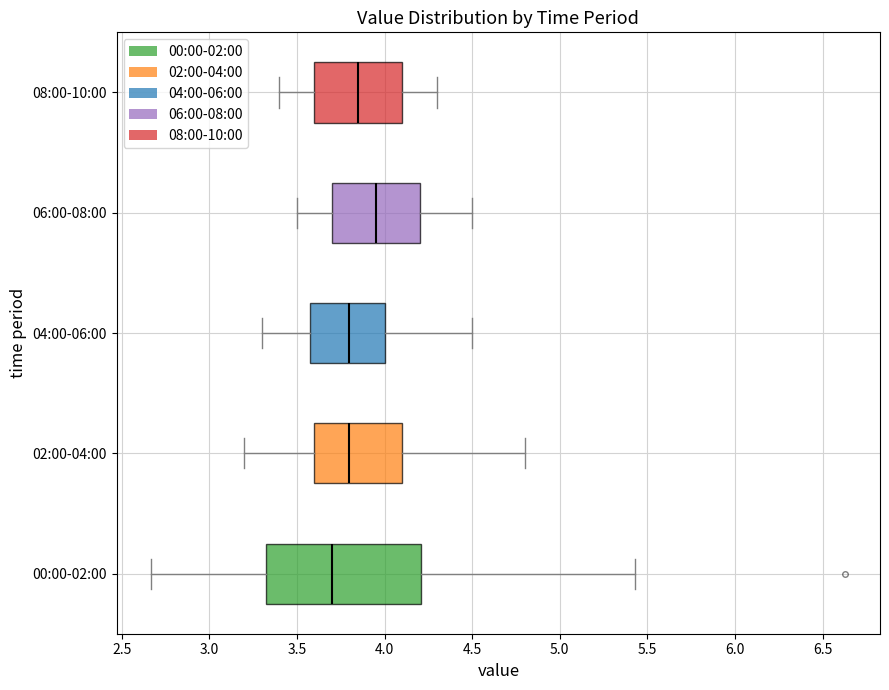

Where does the left whisker of the box for 00:00-02:00 end on the x-axis? The values are not printed on the chart, so give them approximately, as read against the axis.

2.65